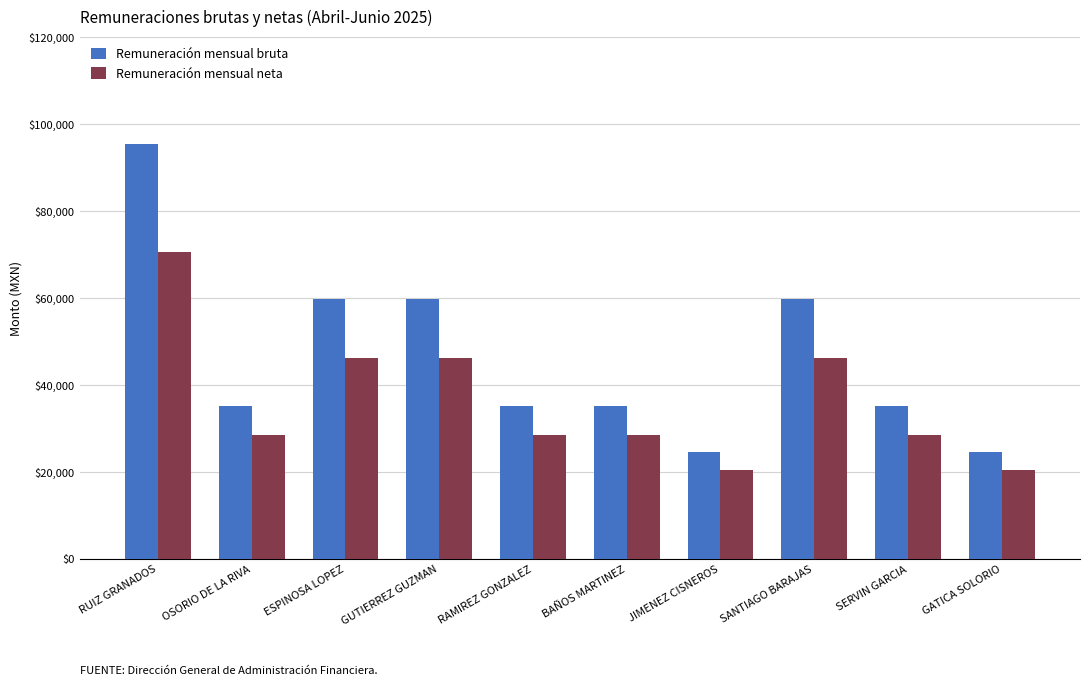

Reading left to right, what are all the values shown in this chart?

Remuneración mensual bruta: 95327.0	35248.0	59687.0	59687.0	35248.0	35248.0	24672.0	59687.0	35248.0	24672.0
Remuneración mensual neta: 70665.5	28526.7	46243.3	46243.3	28526.7	28526.7	20384.8	46243.3	28526.7	20384.8